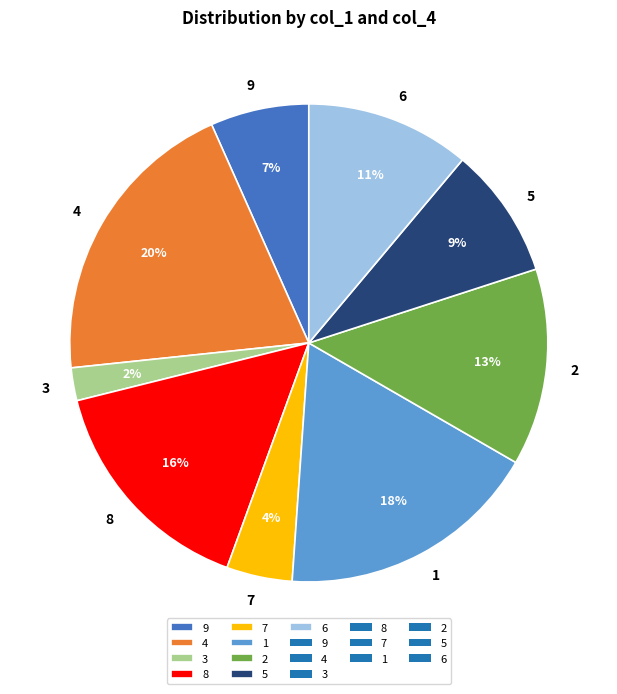

Which slice is the smallest?

3